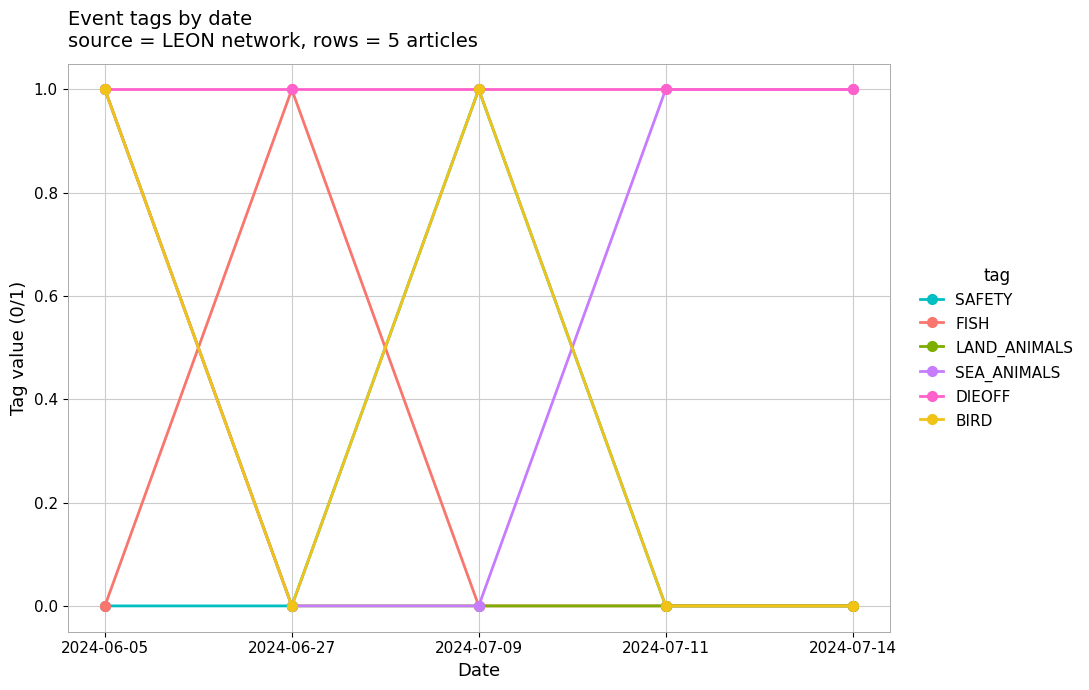

Does the chart have visible grid lines?

Yes